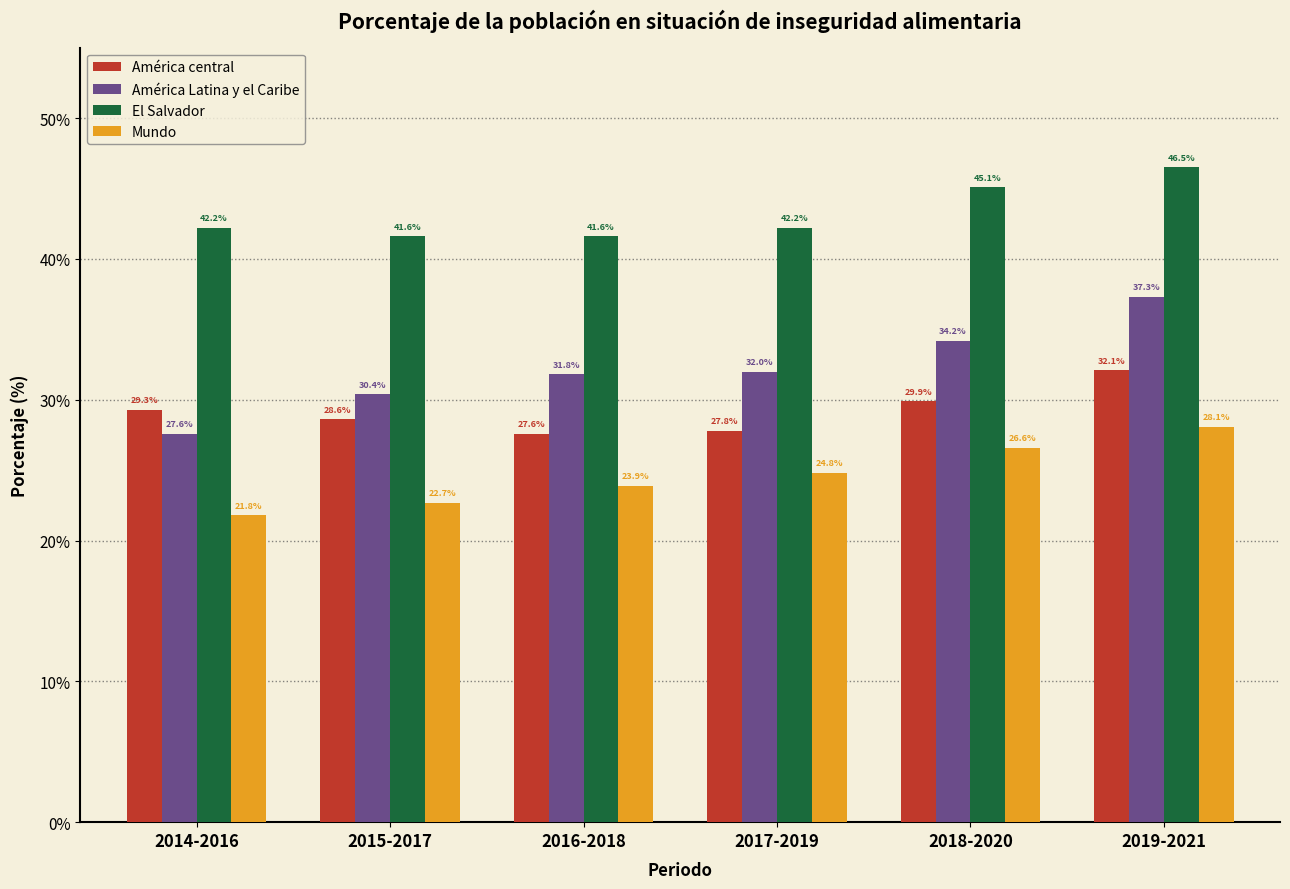

Reading right to left, transcribe all the data shown in this chart.

América central: 32.1	29.9	27.8	27.6	28.6	29.3
América Latina y el Caribe: 37.3	34.2	32.0	31.8	30.4	27.6
El Salvador: 46.5	45.1	42.2	41.6	41.6	42.2
Mundo: 28.1	26.6	24.8	23.9	22.7	21.8